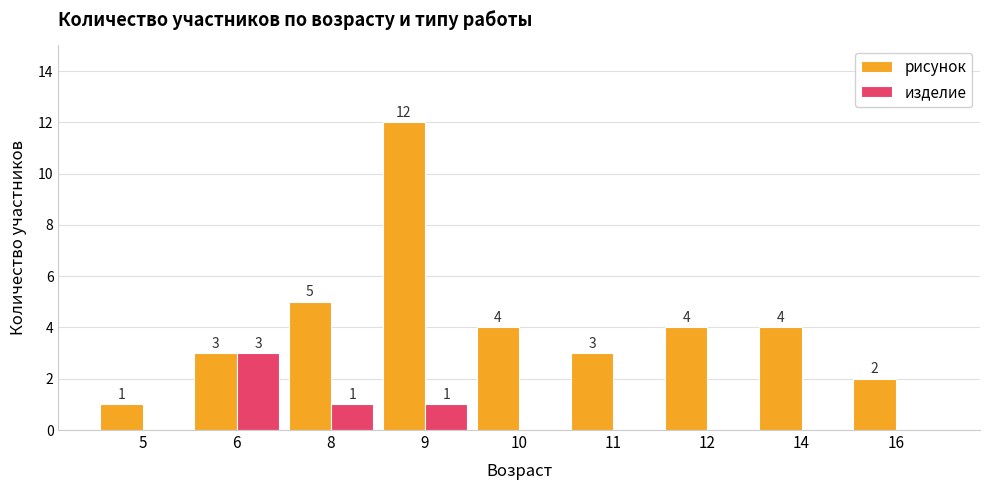

What is the maximum value shown in the chart?

12